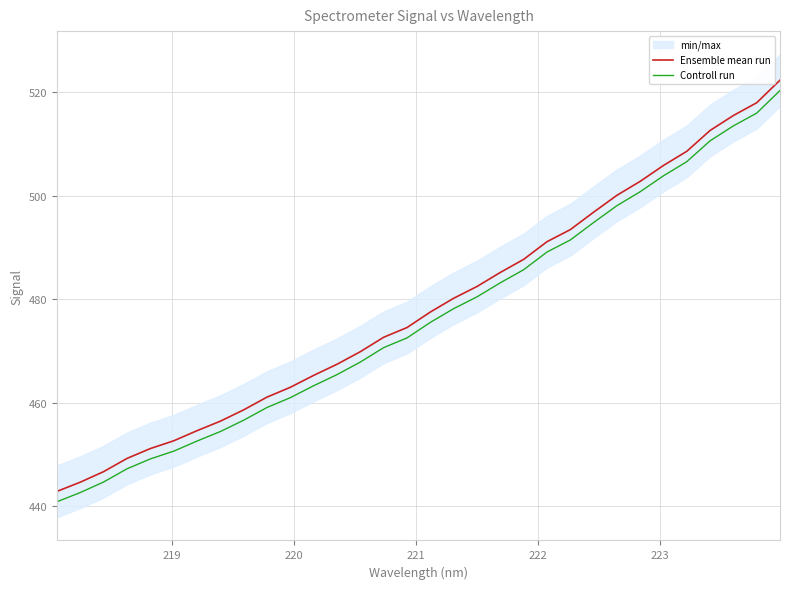

At how many categories does at least one series exceed 455?

25